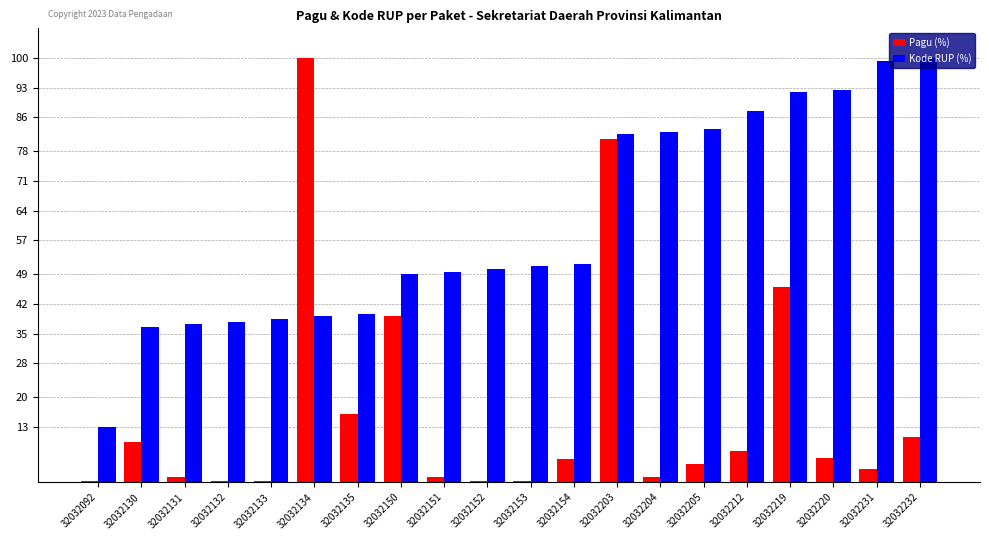

Which series changed the most between 32032151 and 32032232?

Kode RUP (%)